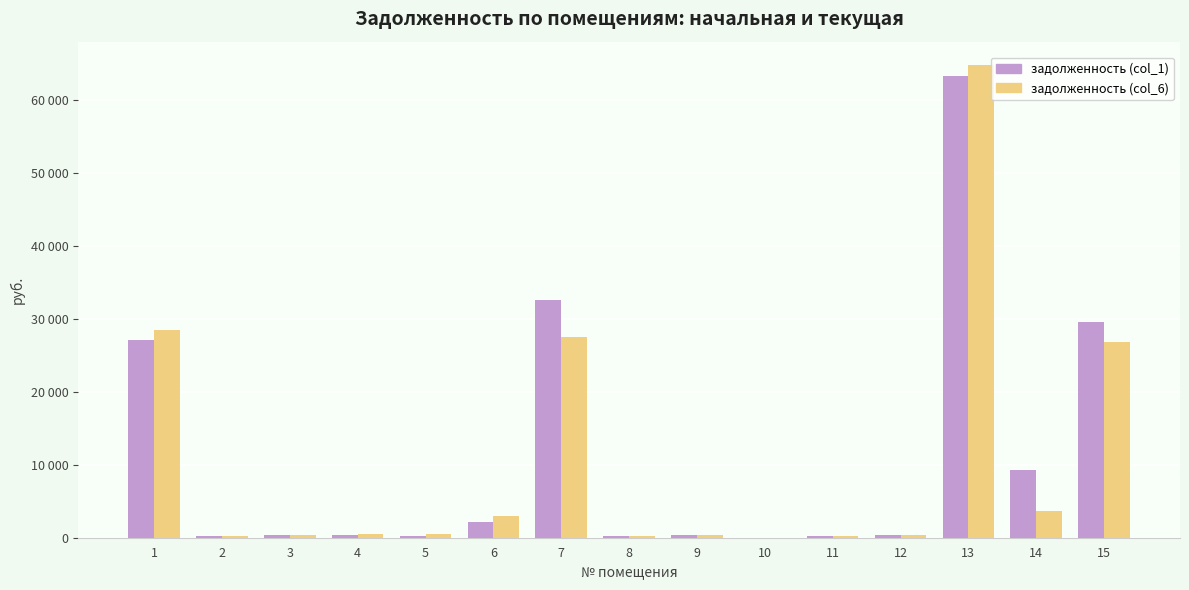

Rank the series by their average value, from highest to lowest.

задолженность (col_1), задолженность (col_6)